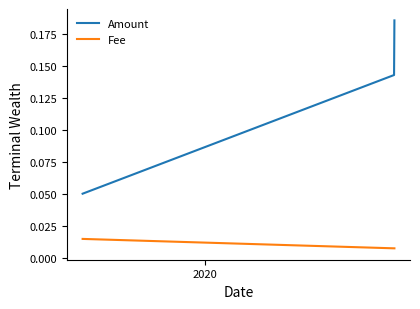

What are all the series names shown in the legend?

Amount, Fee